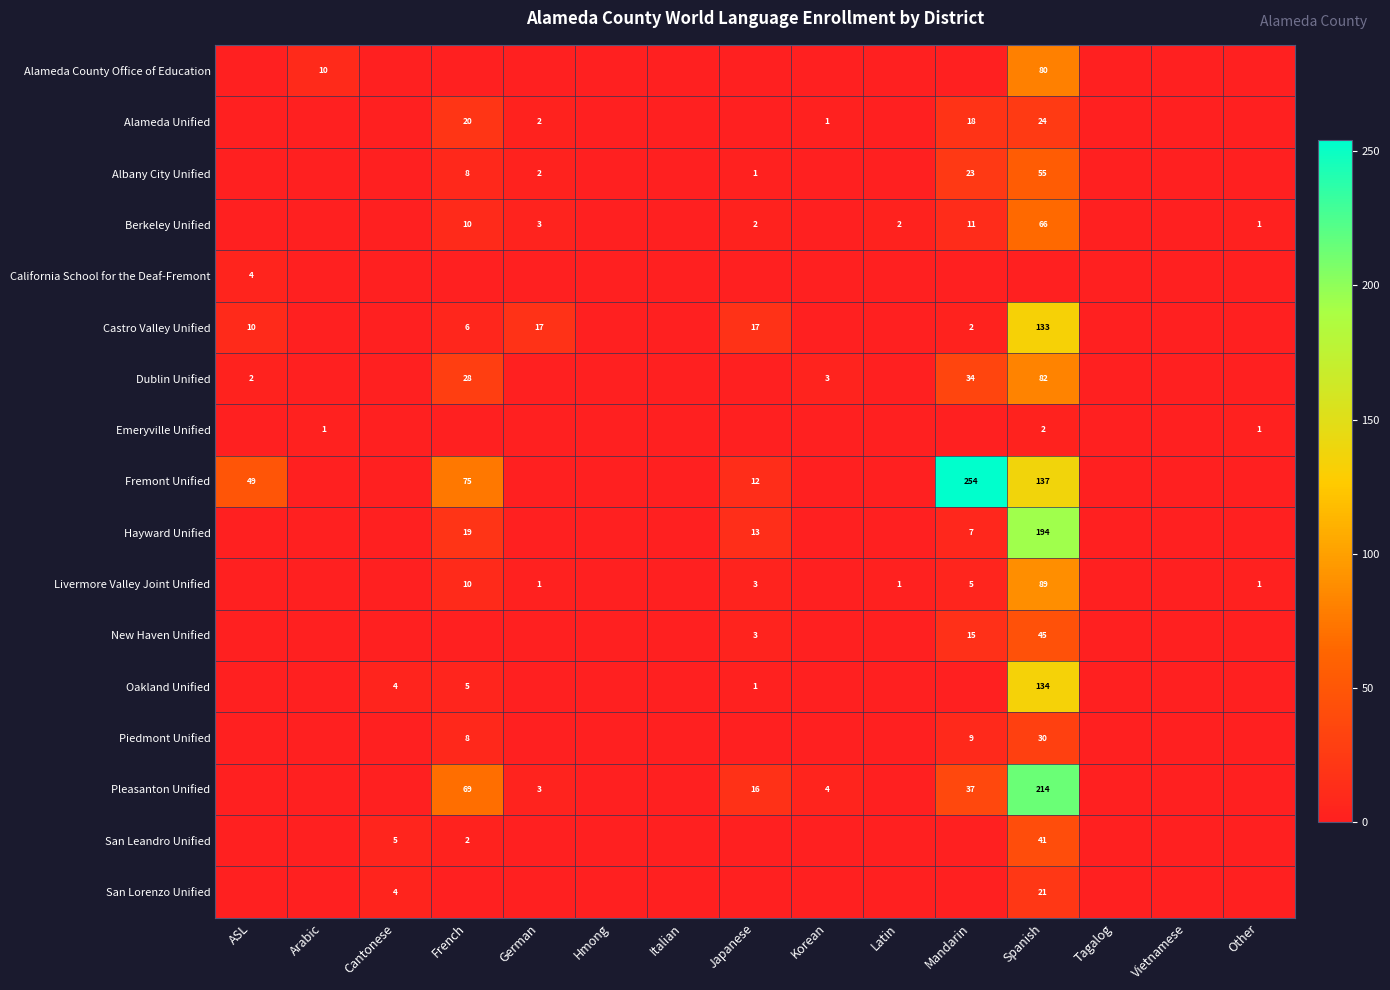

At how many categories does at least one series exceed 168?

2